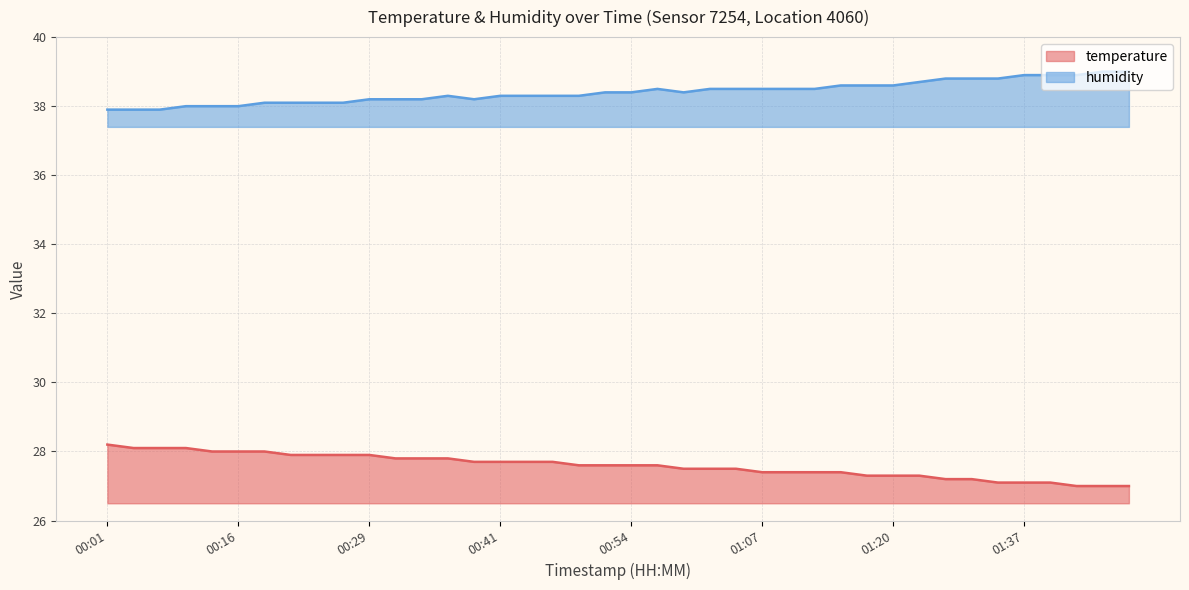

True or false: humidity and temperature cross at least once.

False